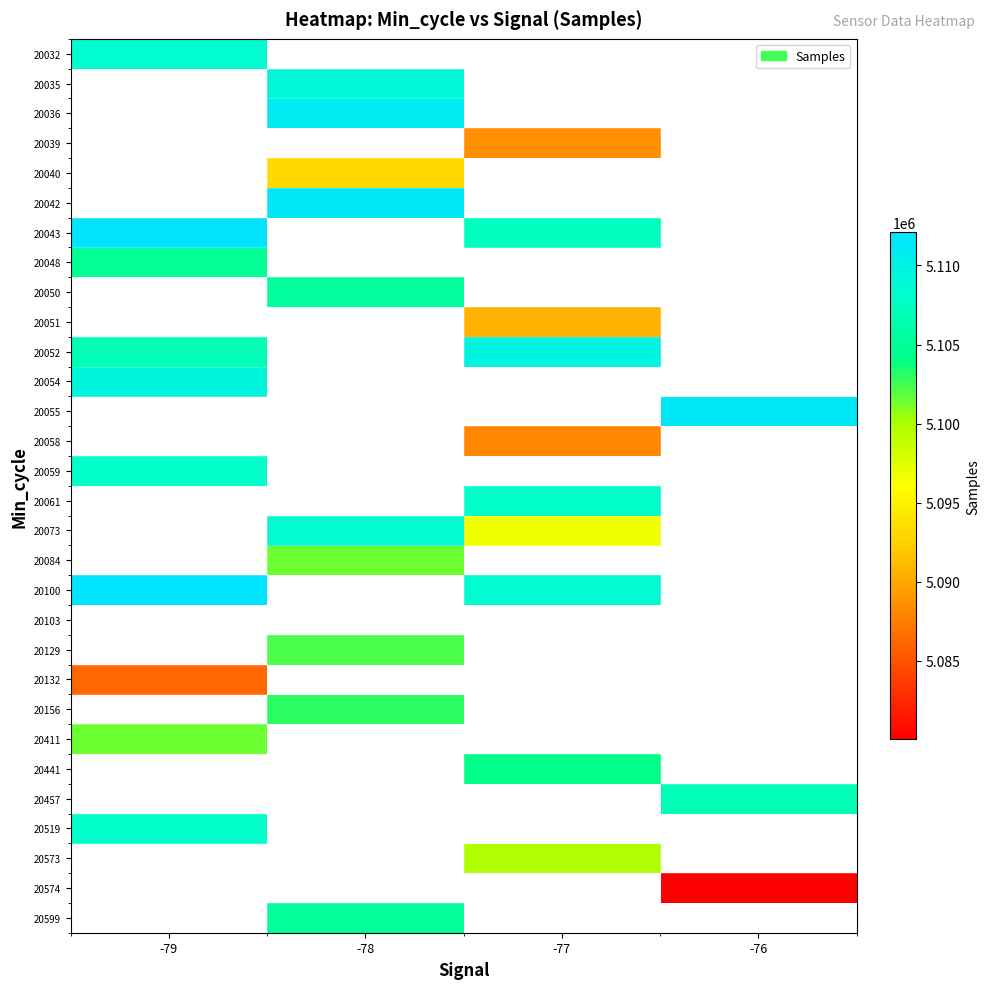

Between -79 and -78, which is larger?

-78